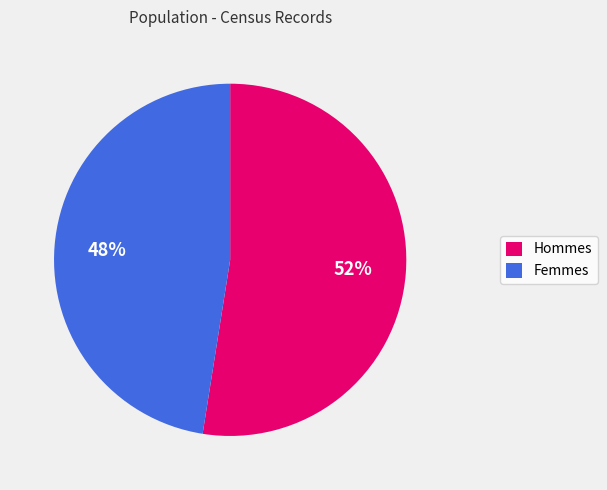

Is it true that Femmes is 58% of the pie?

False